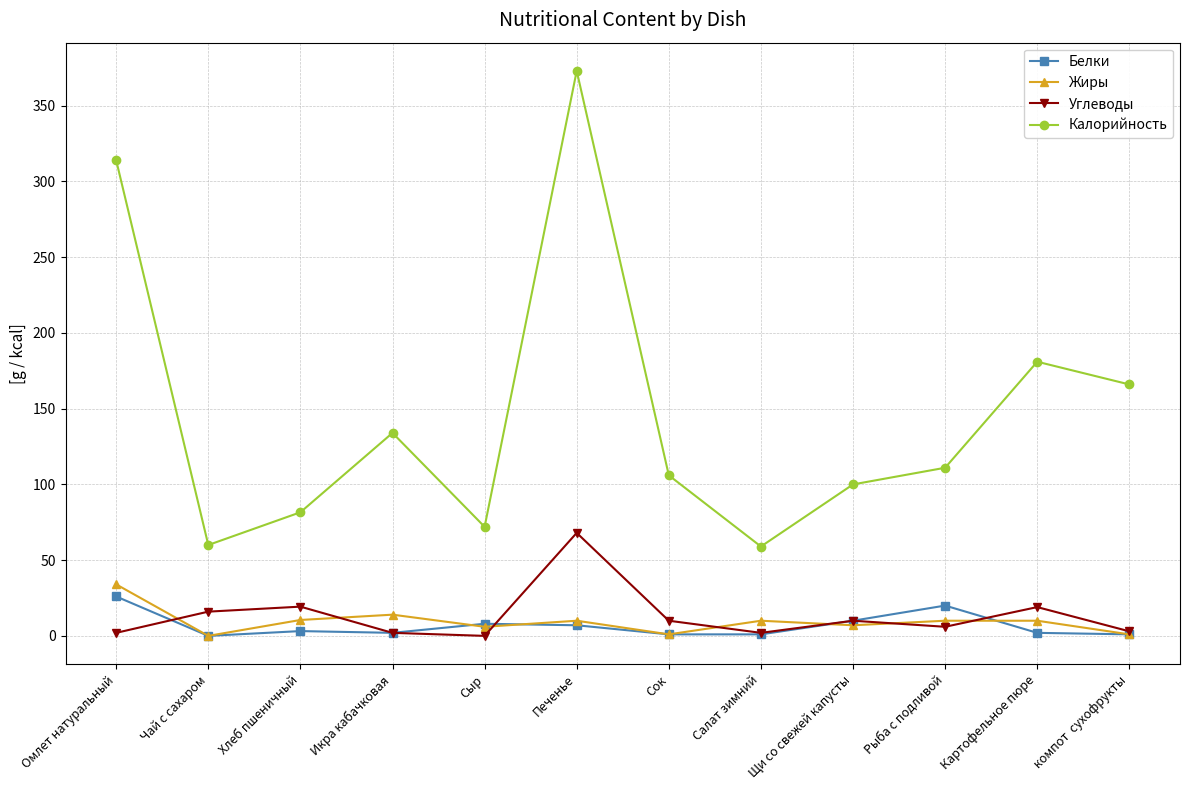

True or false: Калорийность has a value of 236.9 at Икра кабачковая.

False